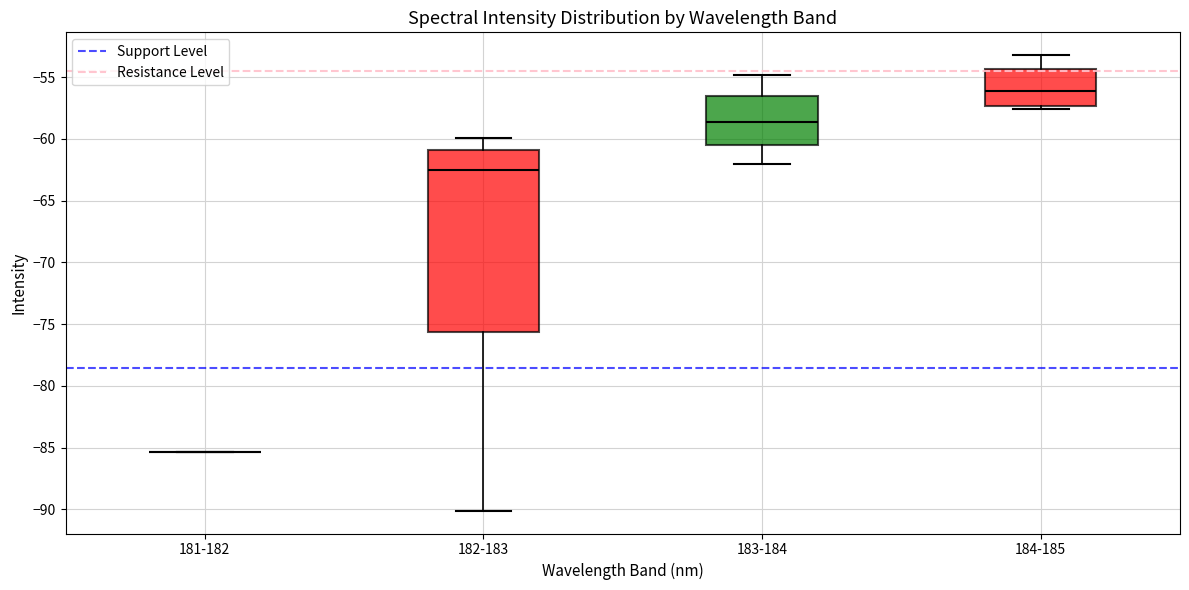

Reading left to right, transcribe this box plot: for each box, give where its median line is, the range the box spans, and where its two whiskers end, as read against the y-axis. The values are not printed on the chart, so give them approximately, as read against the axis.

181-182: box collapsed to a line at -85.5, whiskers -85.5 to -85.5
182-183: median -62.5, box -75.5 to -61.0, whiskers -90.0 to -60.0
183-184: median -58.5, box -60.5 to -56.5, whiskers -62.0 to -55.0
184-185: median -56.0, box -57.5 to -54.5, whiskers -57.5 (just below the box's lower edge) to -53.0